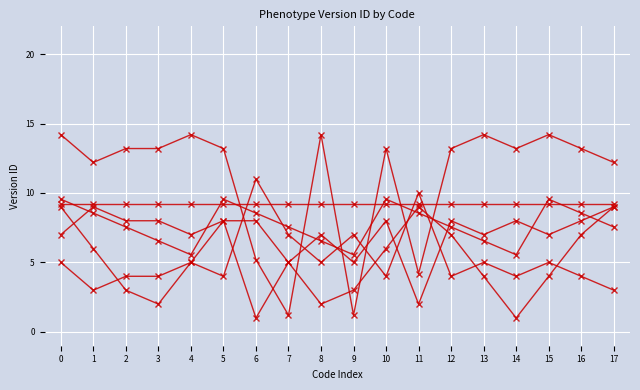

Between 14 and 11, which is larger?

14